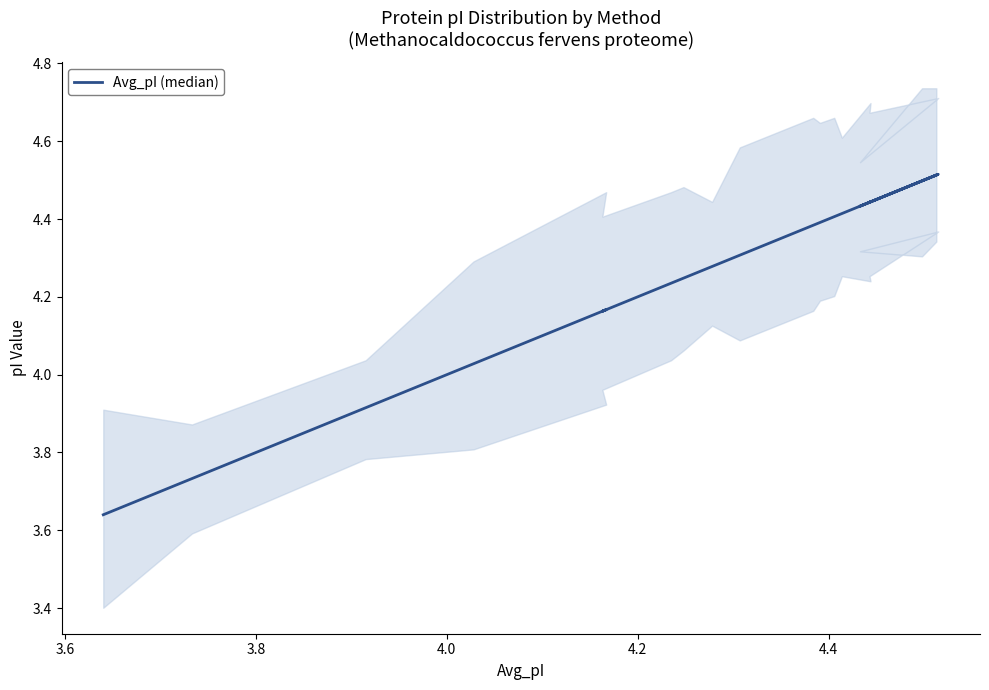

At which label does the data first exceed 4?

4.0